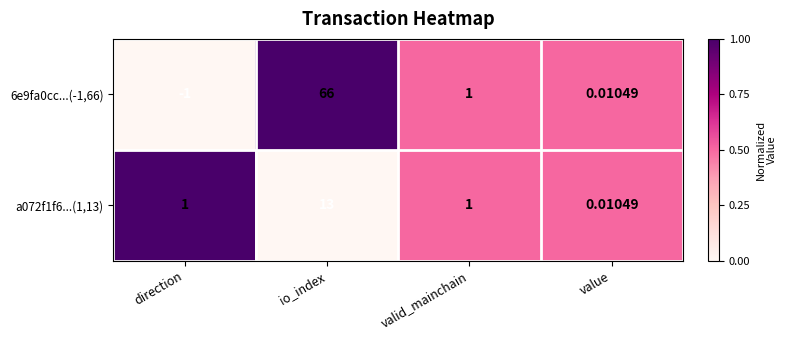

Which category has the highest value in the 6e9fa0cc...(-1,66) series?

io_index